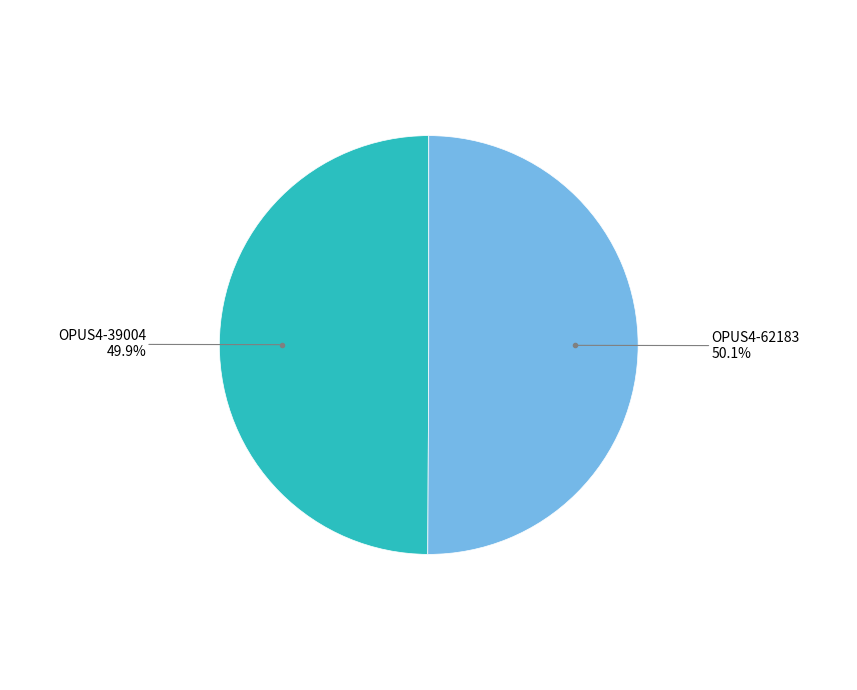

Is there any slice that represents more than half of the pie?

Yes